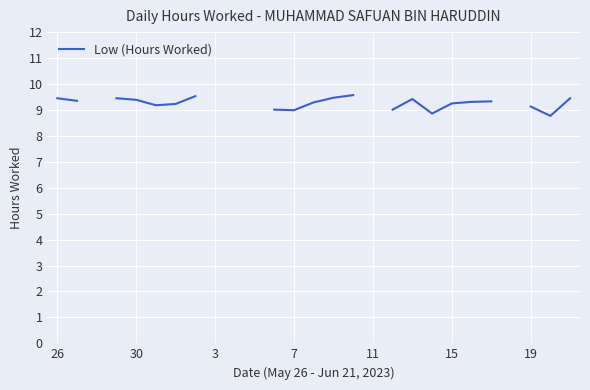

How many series are shown in this chart?

1